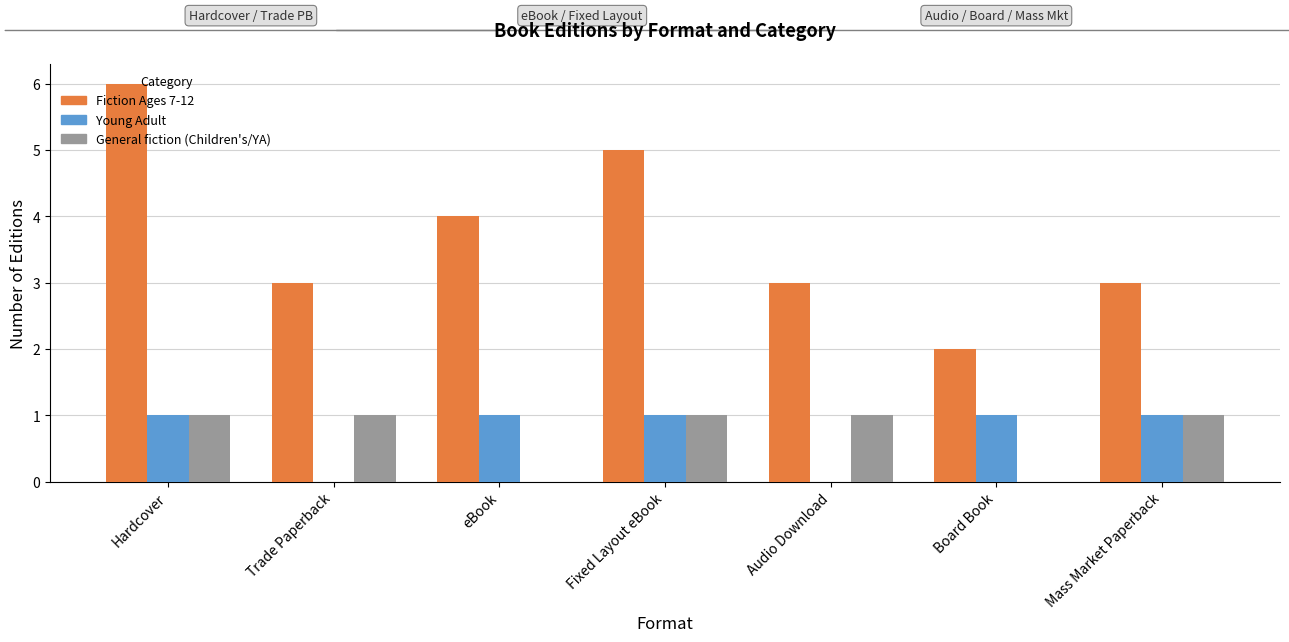

What is the difference between the Young Adult values at Mass Market Paperback and Trade Paperback?

1